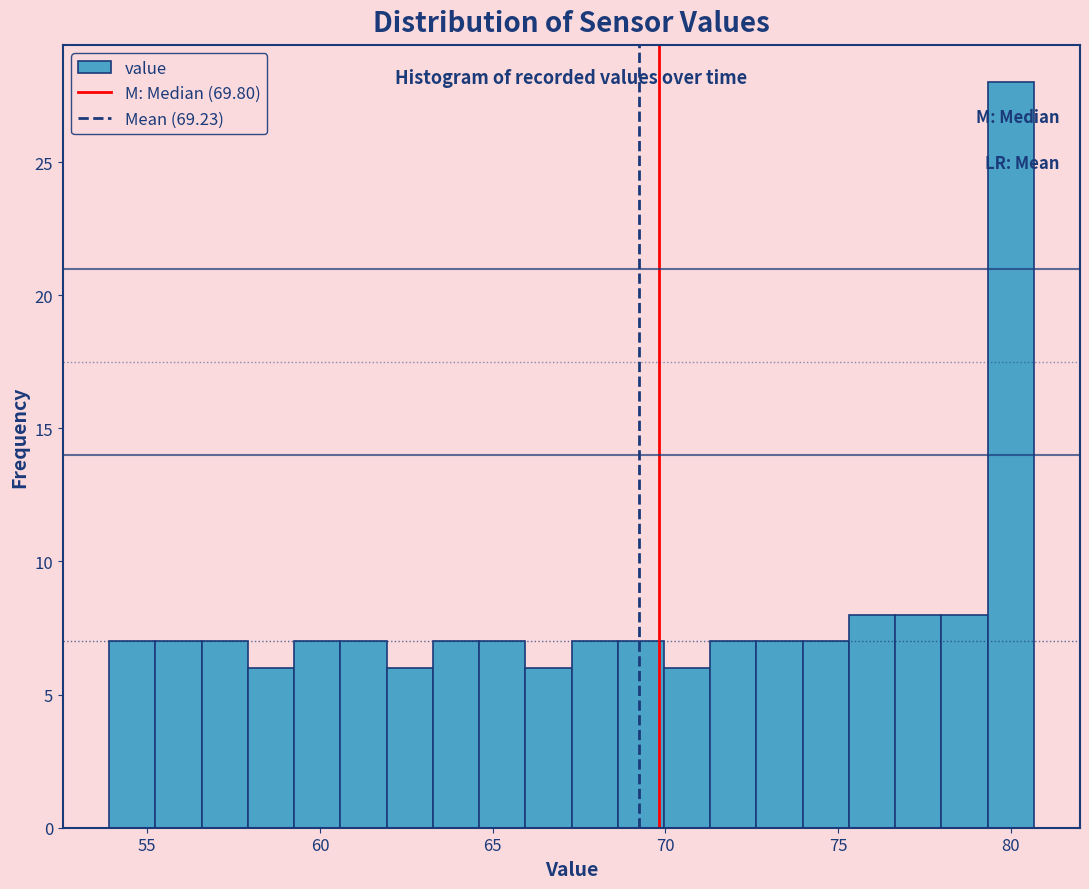

Around what value on the x-axis is the tallest bar? Give the approximate position of its centre, as read against the axis.

80.0